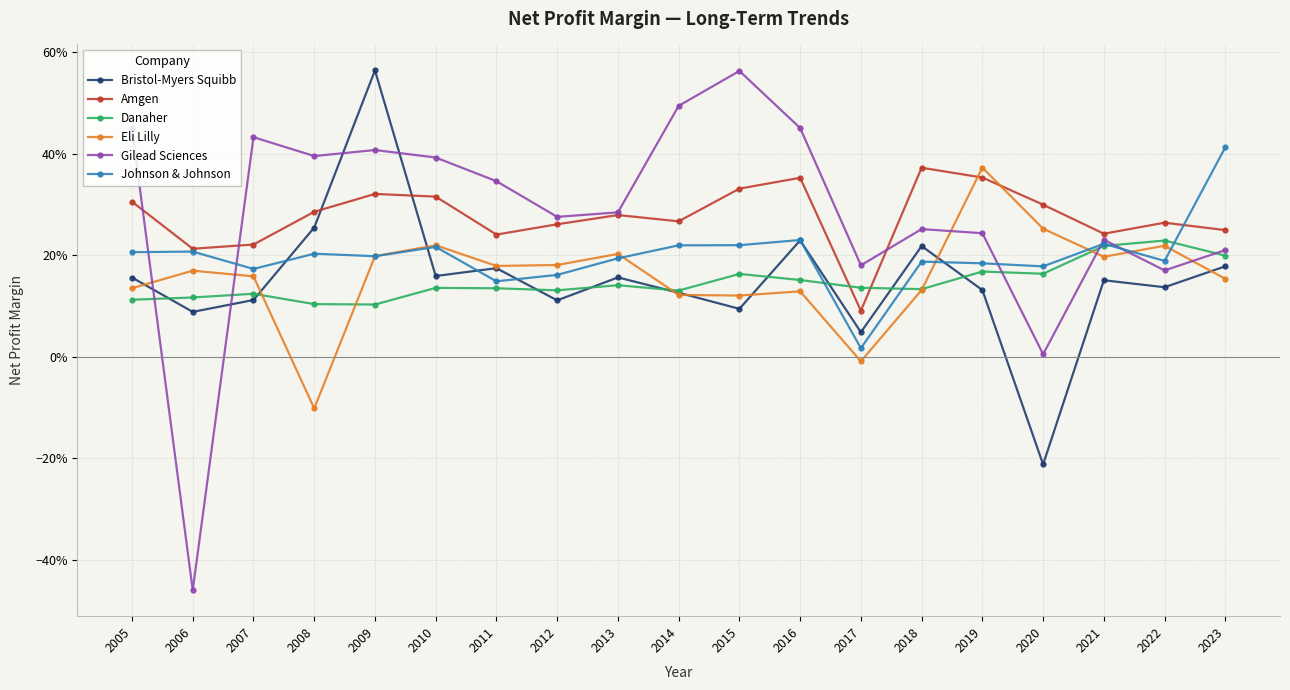

What are all the series names shown in the legend?

Bristol-Myers Squibb, Amgen, Danaher, Eli Lilly, Gilead Sciences, Johnson & Johnson